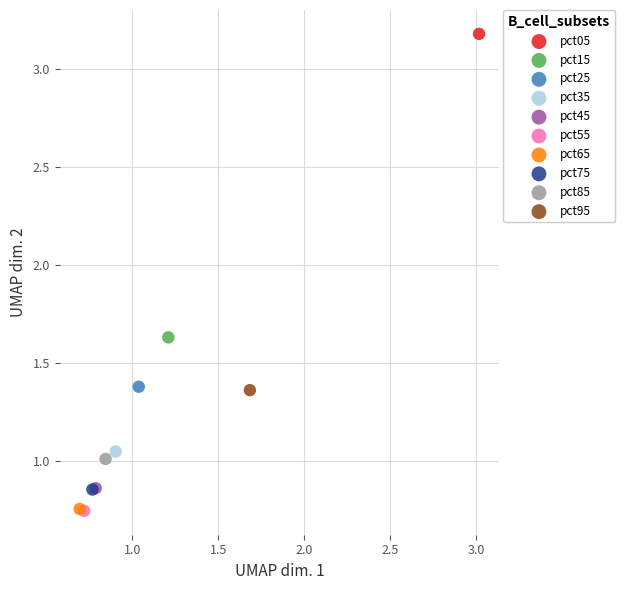

What are all the series names shown in the legend?

pct05, pct15, pct25, pct35, pct45, pct55, pct65, pct75, pct85, pct95